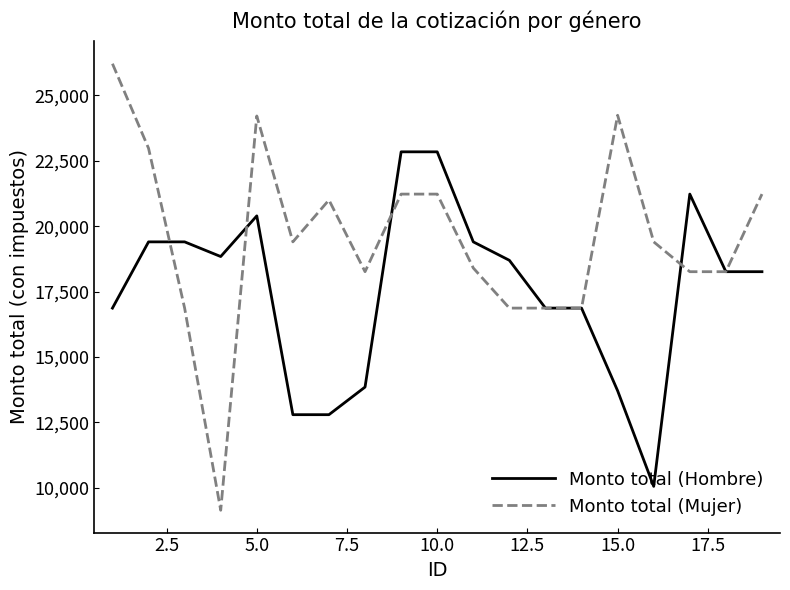

What is the maximum value shown in the chart?

26214.4